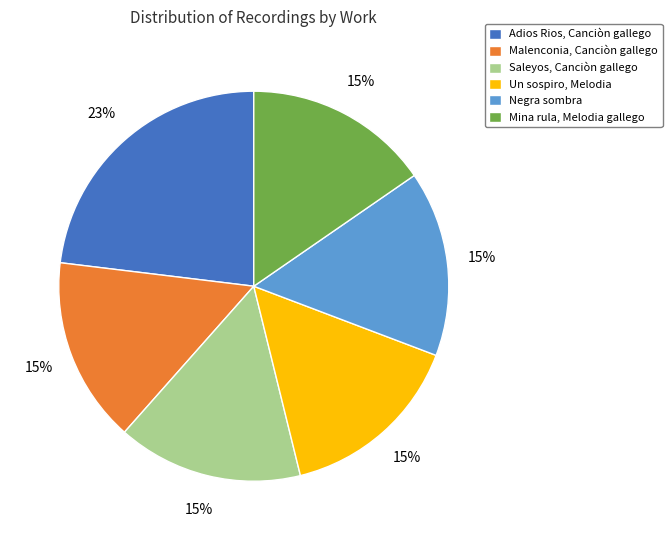

Which slice is the largest?

Adios Rios, Canciòn gallego